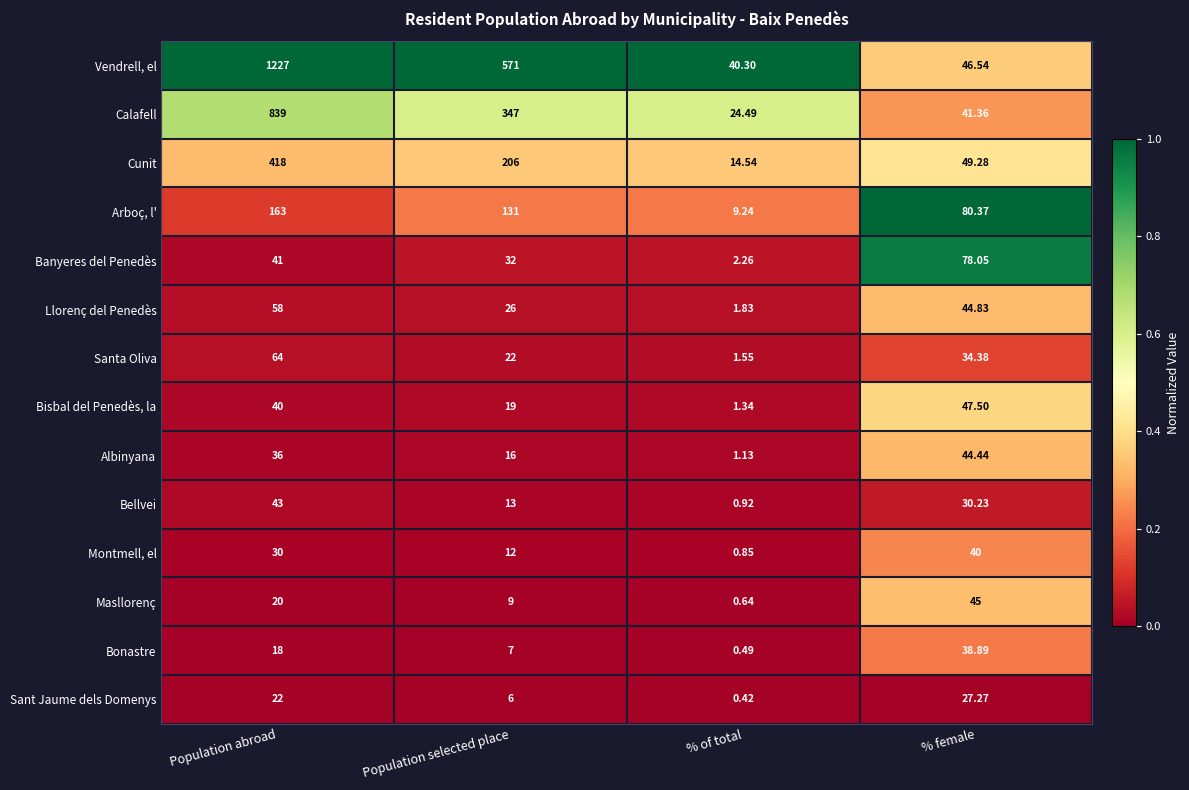

Which label corresponds to the smallest value in the chart?

% of total